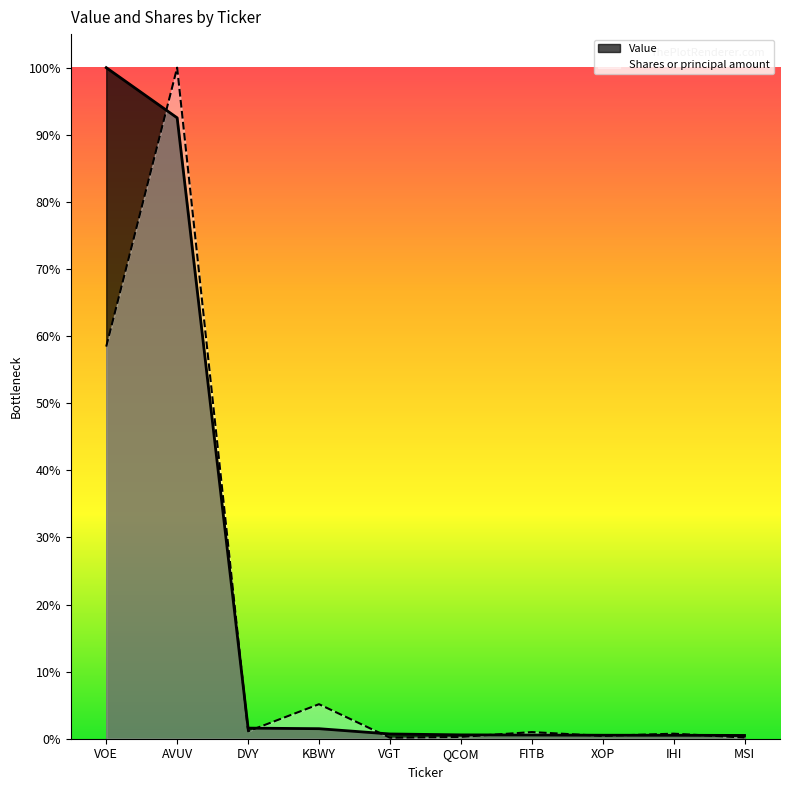

At which category is the sum across all series the highest?

AVUV